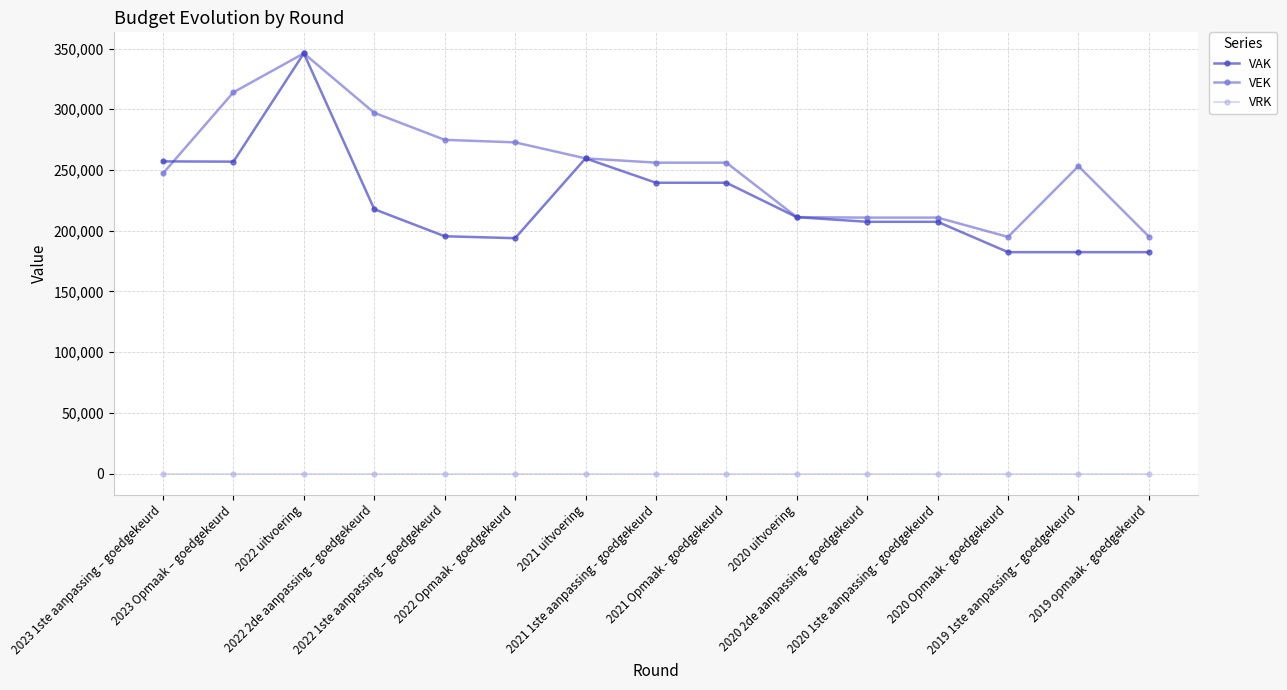

How many lines are shown in the chart?

3